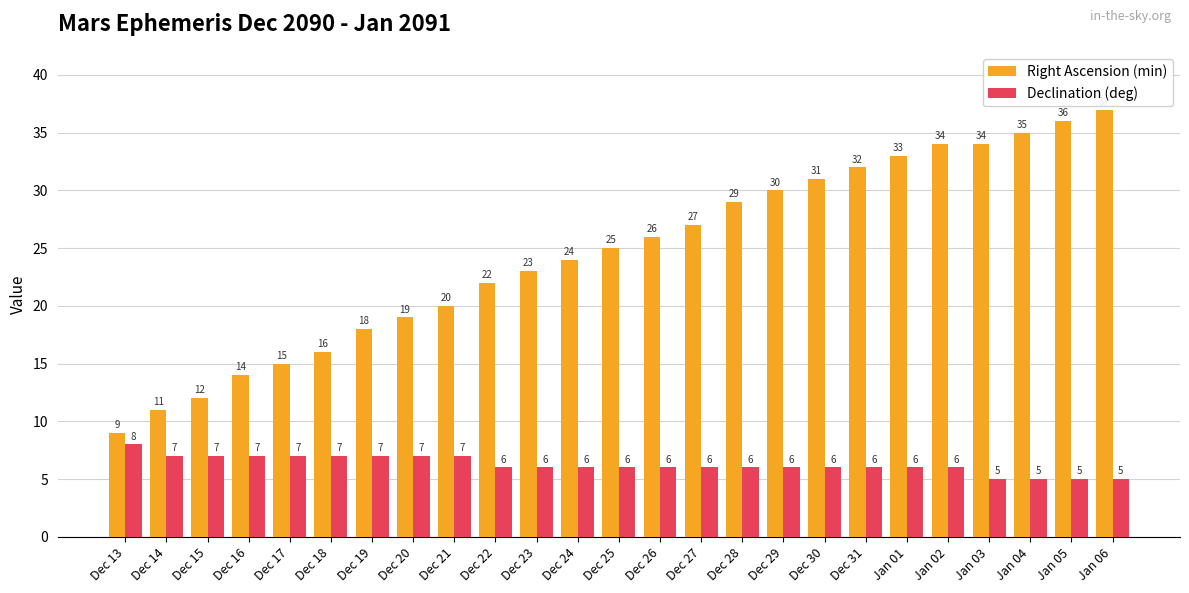

Which series has the largest total across all categories?

Right Ascension (min)